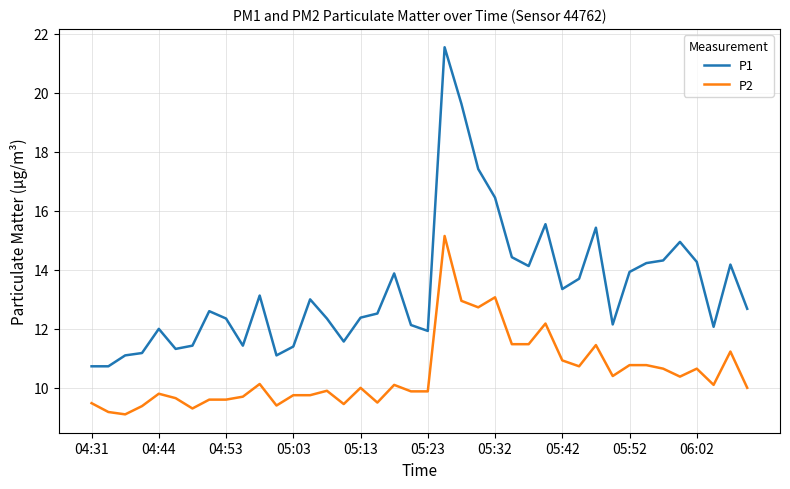

What is the smallest value displayed?

9.1